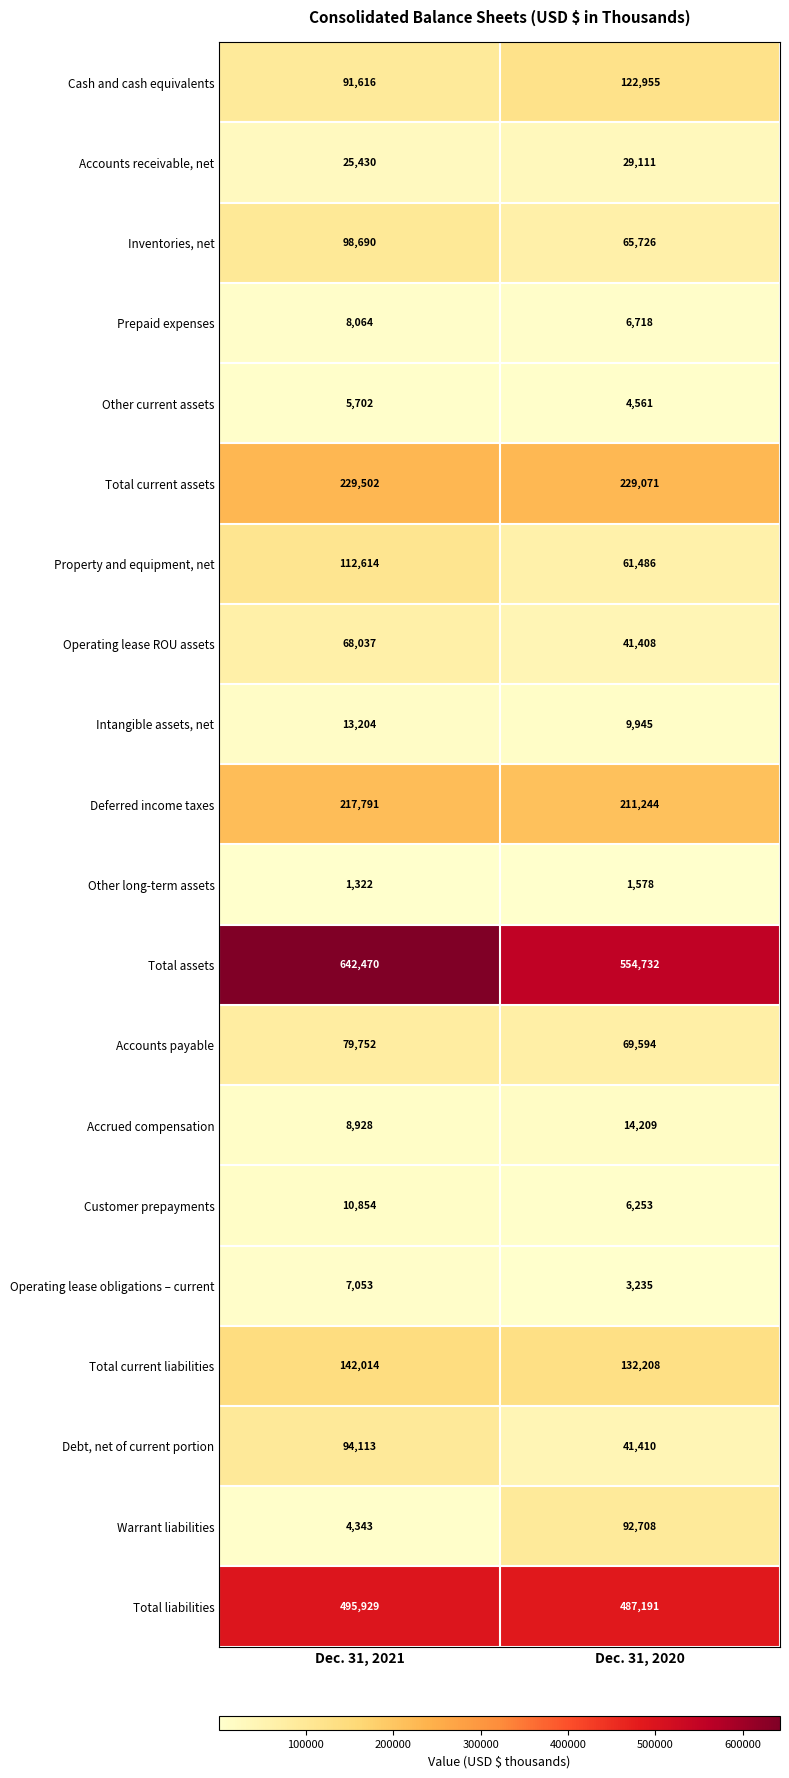

What is the sum of the Total liabilities values at Dec. 31, 2020 and Dec. 31, 2021?

983120